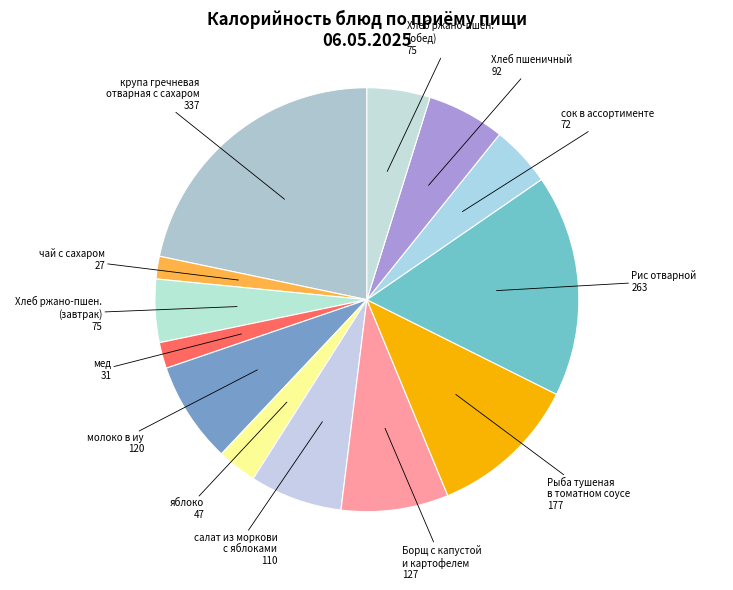

Rank the categories by value from lowest to highest.

чай с сахаром, мед, яблоко, сок в ассортименте, Хлеб ржано-пшеничный (завтрак), Хлеб ржано-пшеничный (обед), Хлеб пшеничный, салат из моркови с яблоками, молоко в иу, Борщ с капустой и картофелем со сметаной, Рыба тушеная в томатном соусе с овощами, Рис отварной, крупа гречневая отварная с сахаром